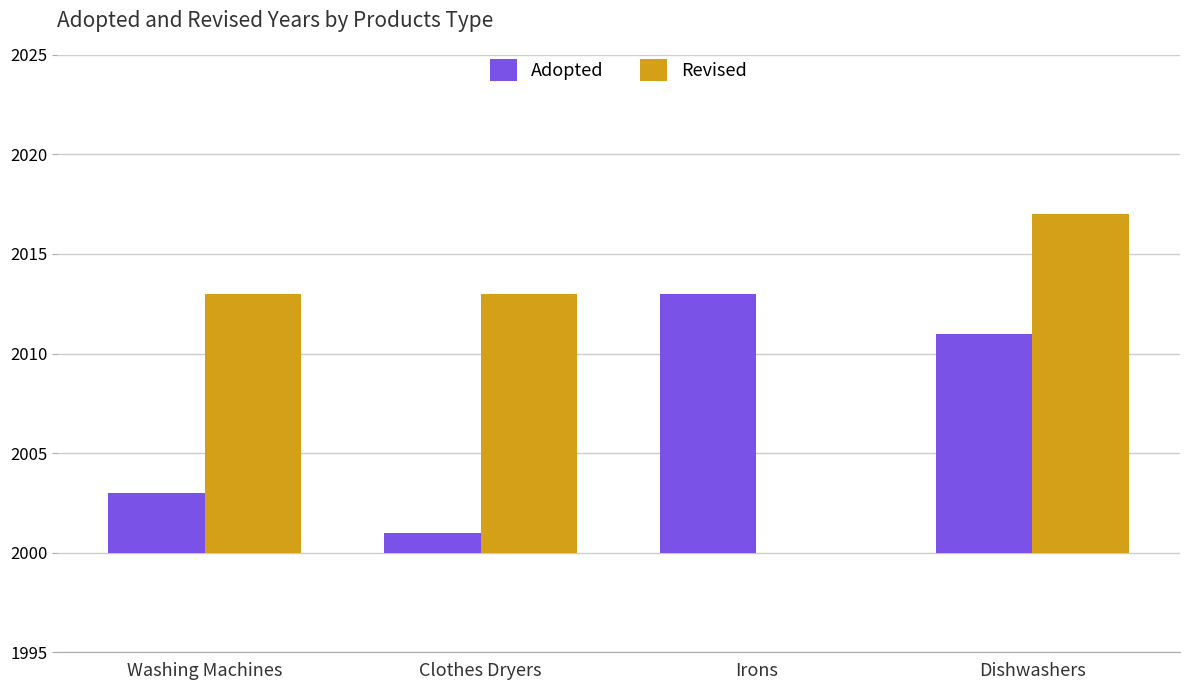

Reading right to left, list all the values displayed in this chart.

Adopted: 11	13	1	3
Revised: 17	0	13	13